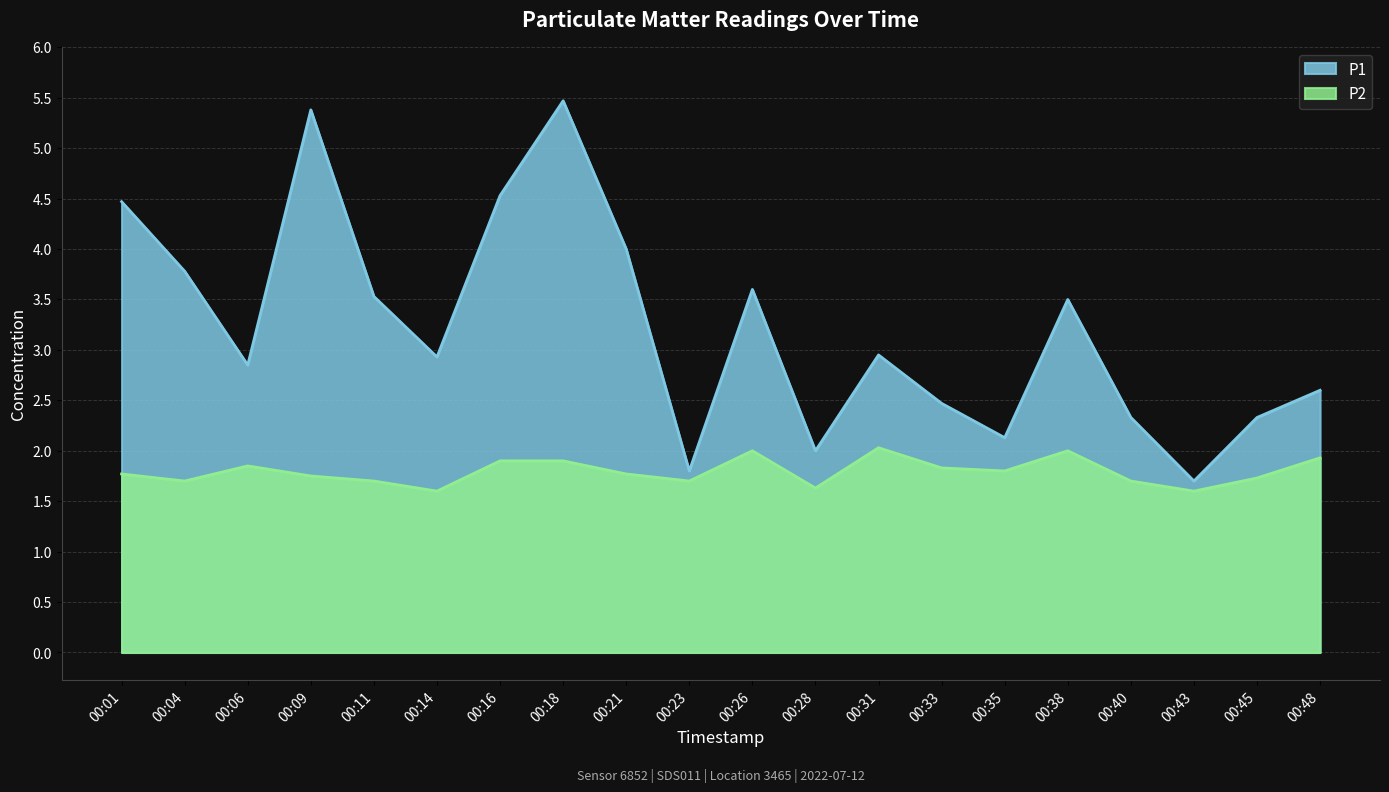

What is the value of the P2 point at the 16th from the left?

2.0